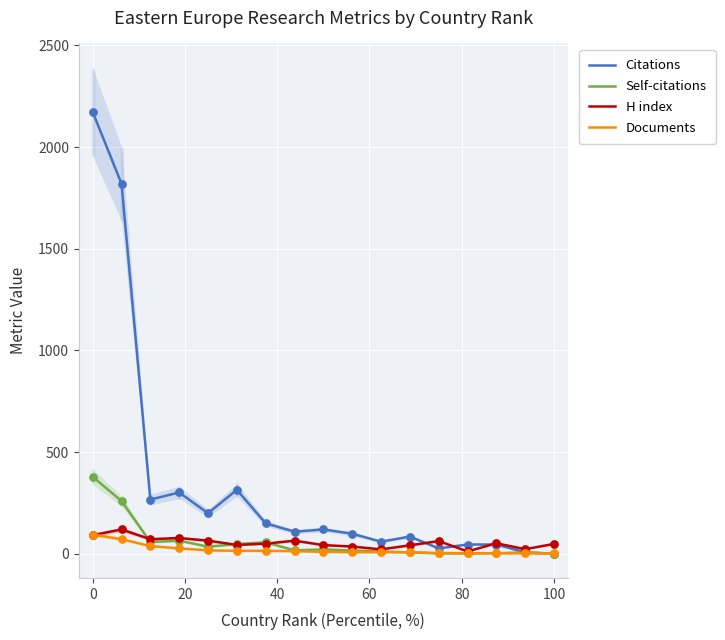

At how many categories does at least one series exceed 786?

2